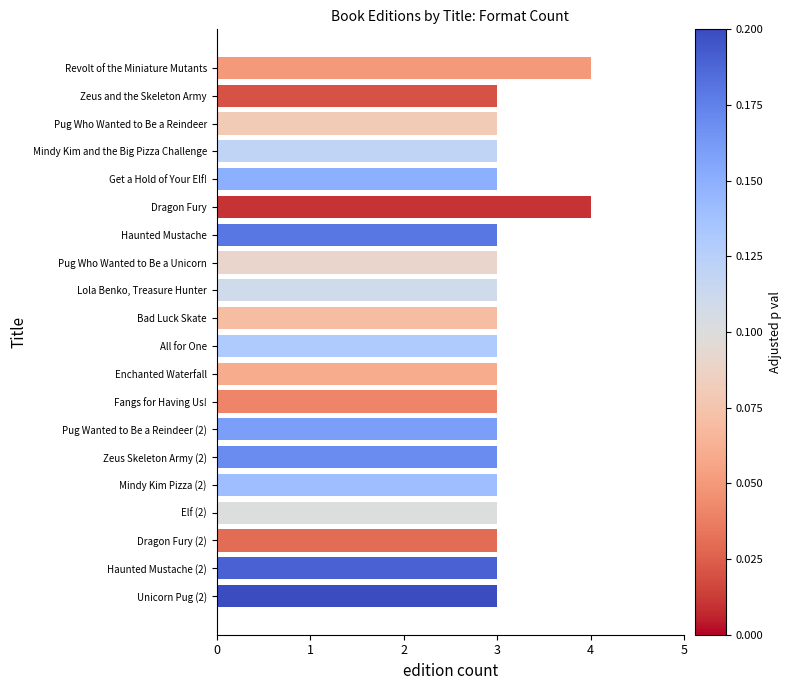

Reading bottom to top, extract all data points from this chart.

Unicorn Pug (2)=3	Haunted Mustache (2)=3	Dragon Fury (2)=3	Elf (2)=3	Mindy Kim Pizza (2)=3	Zeus Skeleton Army (2)=3	Pug Wanted to Be a Reindeer (2)=3	Fangs for Having Us!=3	Enchanted Waterfall=3	All for One=3	Bad Luck Skate=3	Lola Benko, Treasure Hunter=3	Pug Who Wanted to Be a Unicorn=3	Haunted Mustache=3	Dragon Fury=4	Get a Hold of Your Elf!=3	Mindy Kim and the Big Pizza Challenge=3	Pug Who Wanted to Be a Reindeer=3	Zeus and the Skeleton Army=3	Revolt of the Miniature Mutants=4